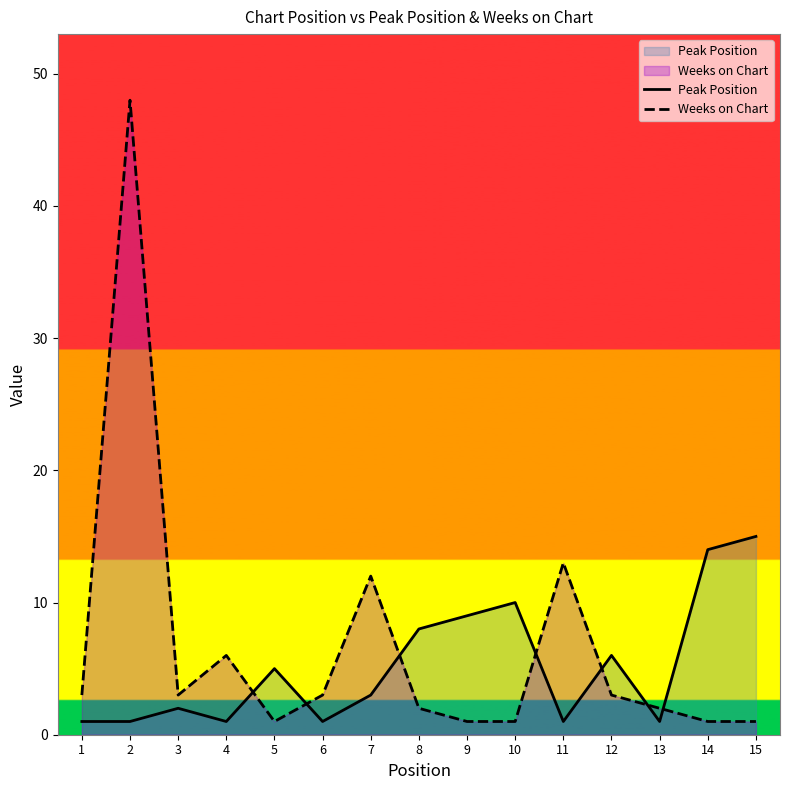

Rank the categories by Weeks on Chart value from highest to lowest.

2, 11, 7, 4, 1, 3, 6, 12, 8, 13, 5, 9, 10, 14, 15